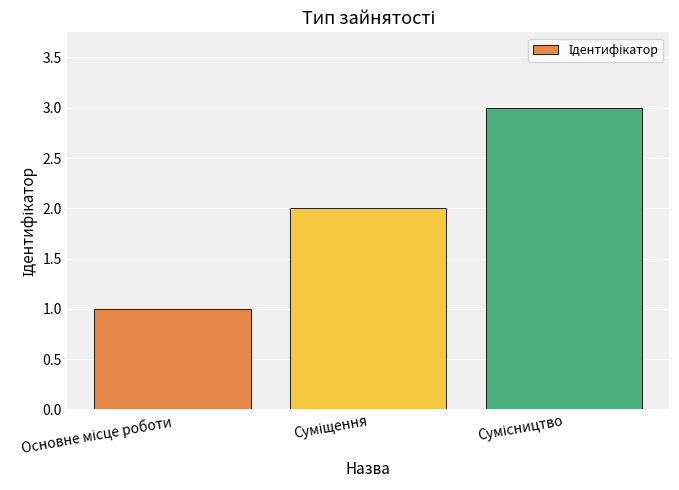

What is the difference between the second highest and minimum values?

1